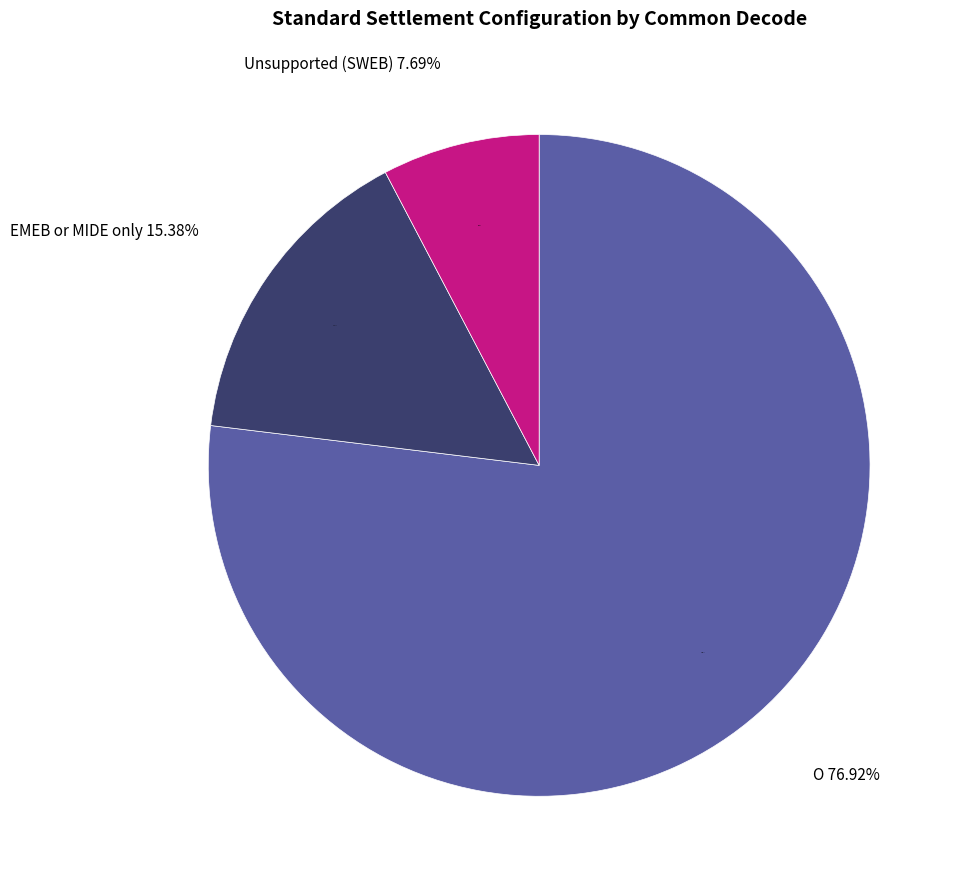

True or false: 2 accounts for 1% of the total.

False